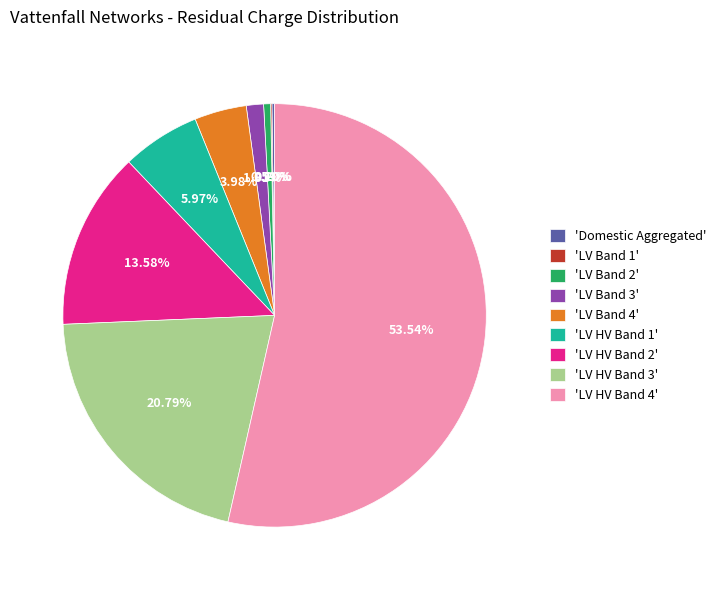

Which category accounts for the majority?

'LV HV Band 4'